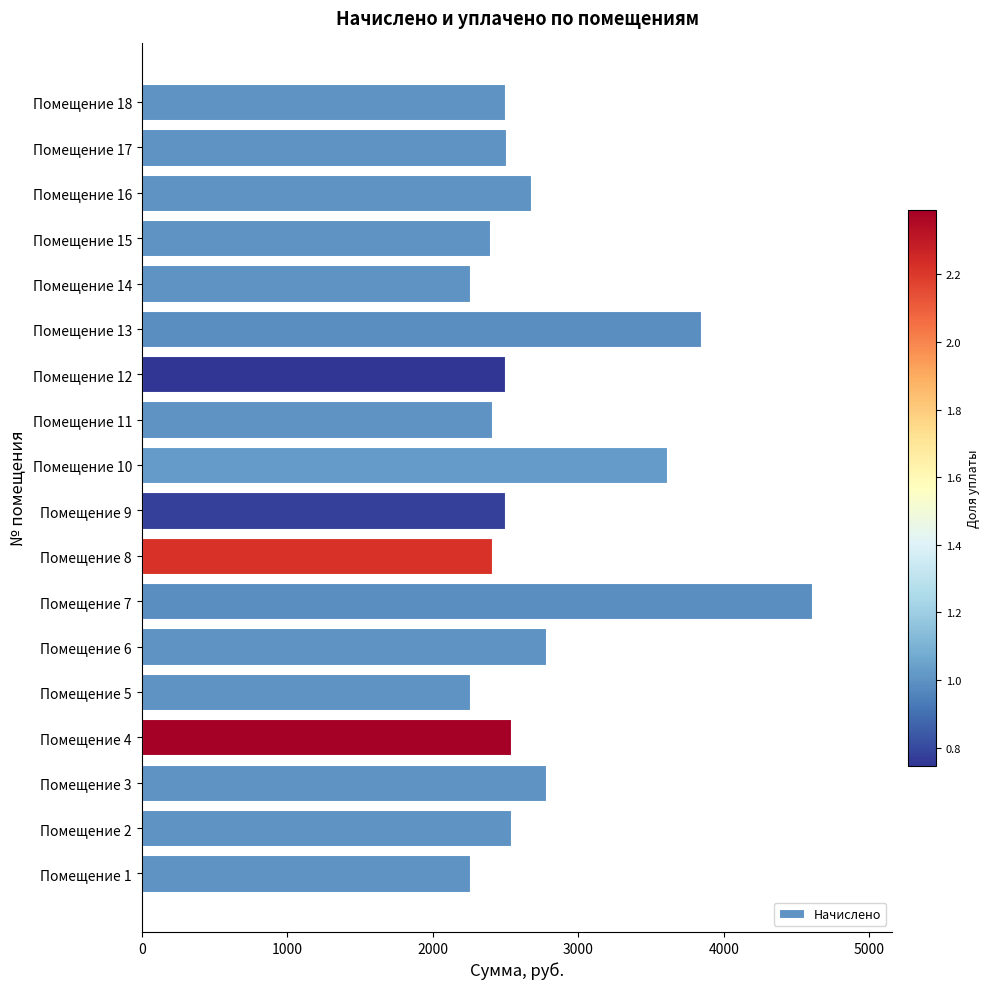

What is the average value?

2740.6